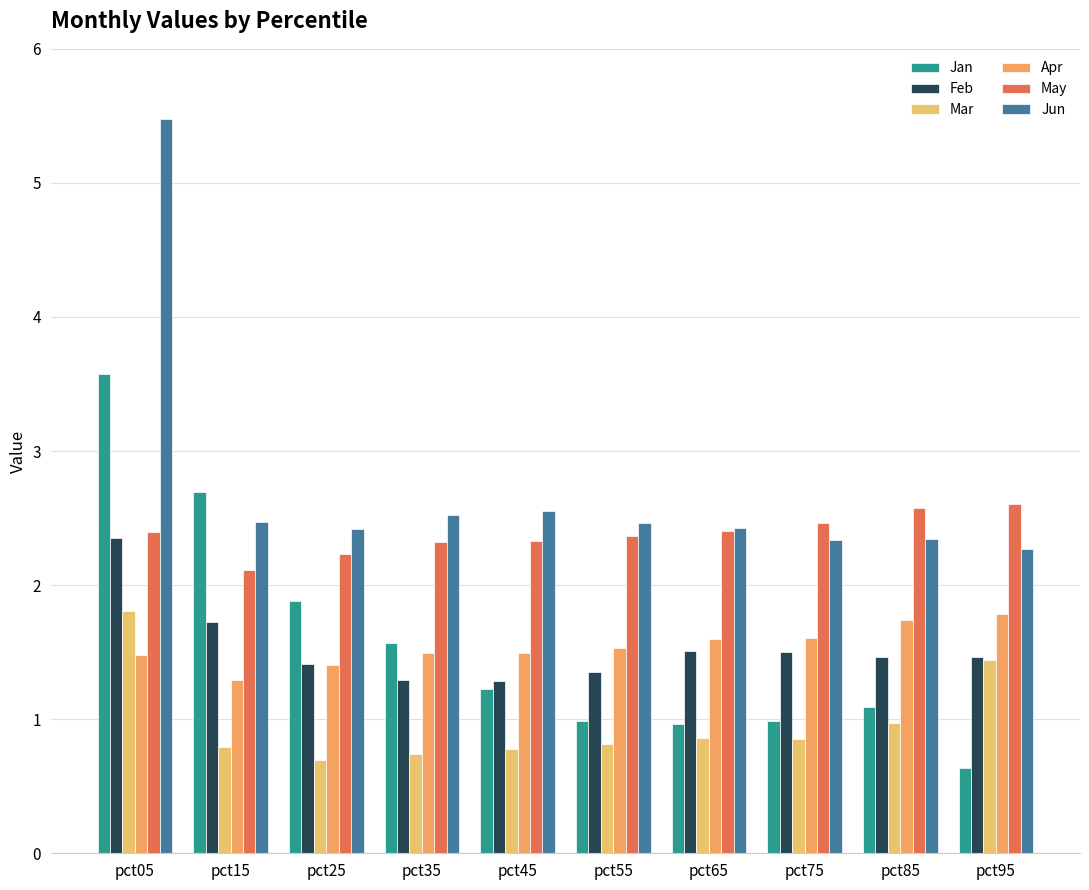

At which label does Jan reach its peak?

pct05